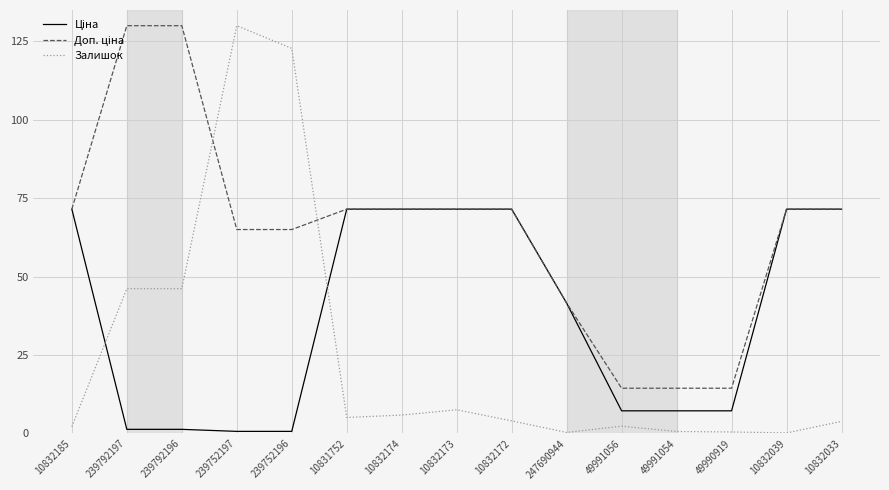

True or false: Залишок has a value of 130.0 at 239752197.

True